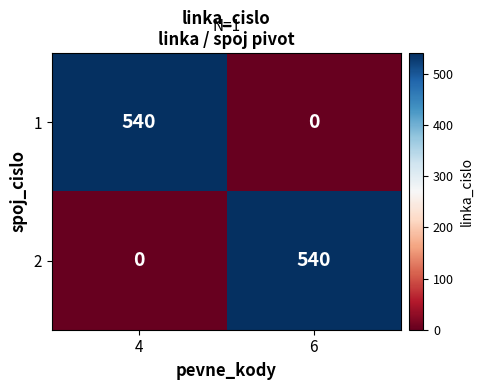

Read the 1 value at 4, to the nearest 10.

540